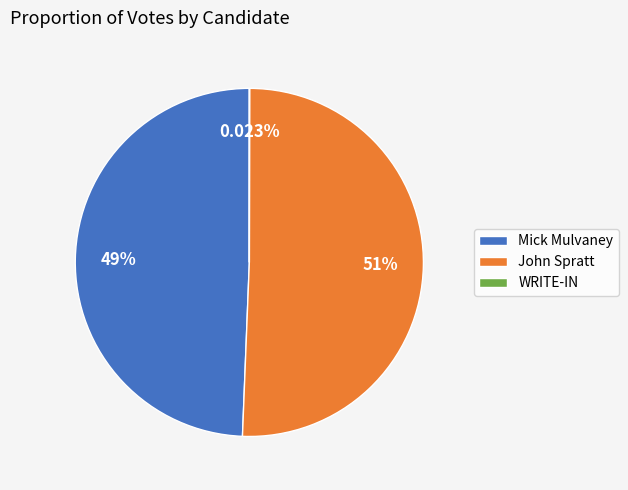

To the nearest percent, what is the average slice percentage?

33%